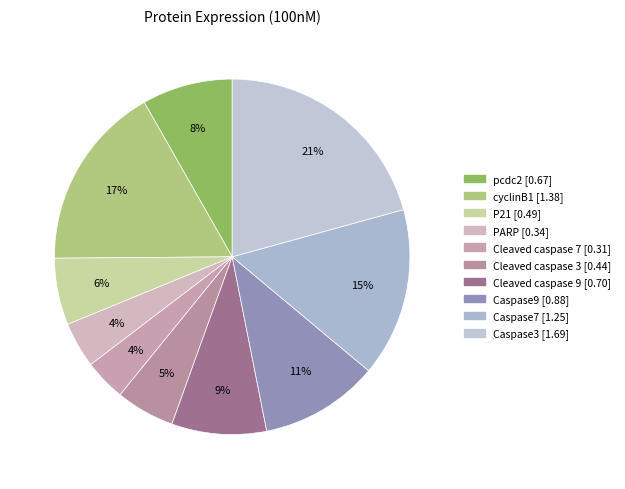

How many slices are in this pie chart?

10